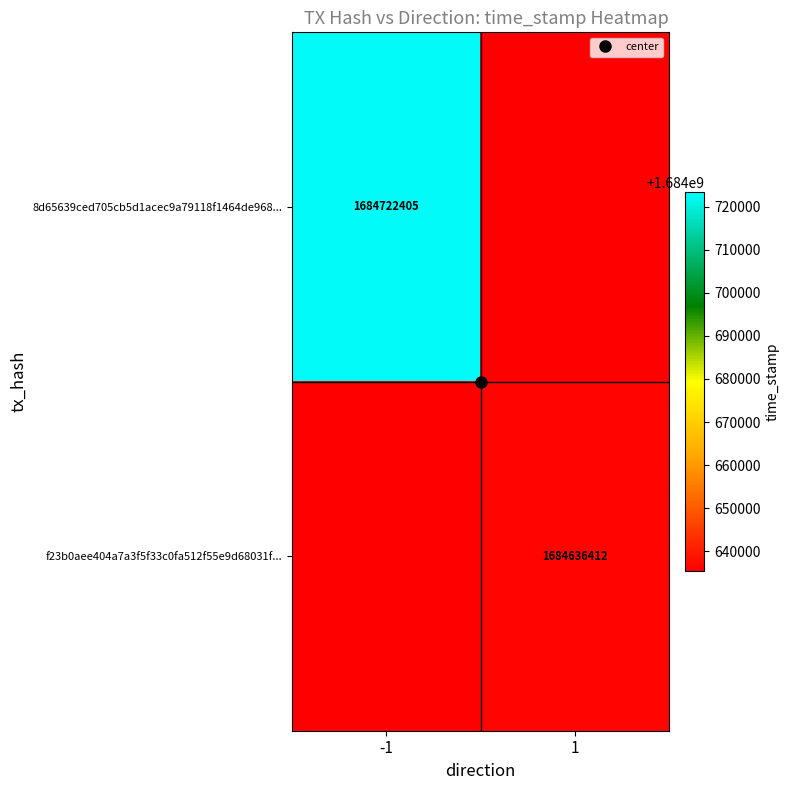

The value of 8d65639ced705cb5d1acec9a79118f1464de968... at -1 is 577675106.5. True or false?

False